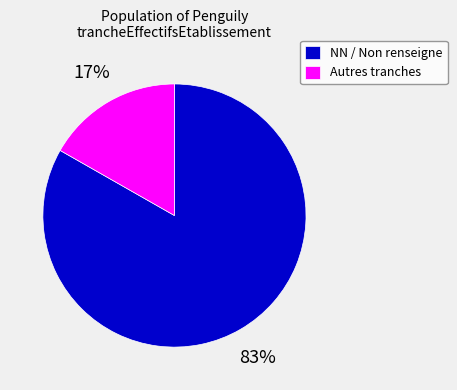

Is the sum of NN / Non renseigne and Autres tranches greater than half?

Yes